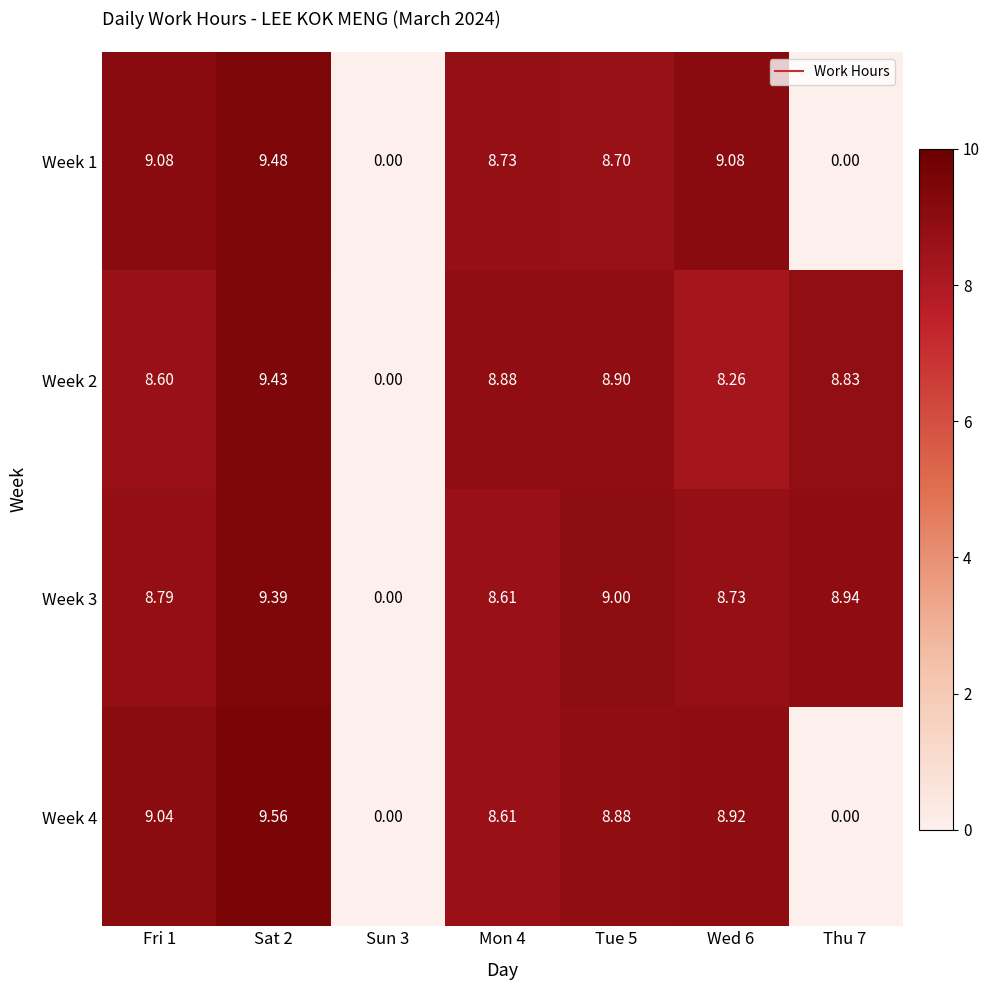

Is the value of Week 1 at Sat 2 greater than the value of Week 3 at Thu 7?

Yes